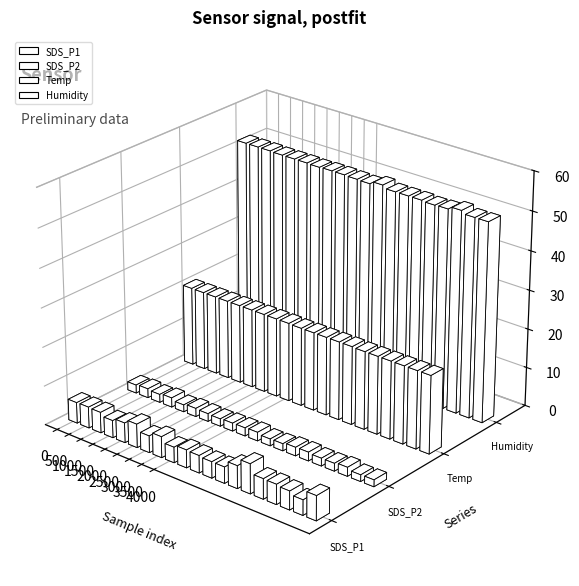

How many bars are there in total?

80